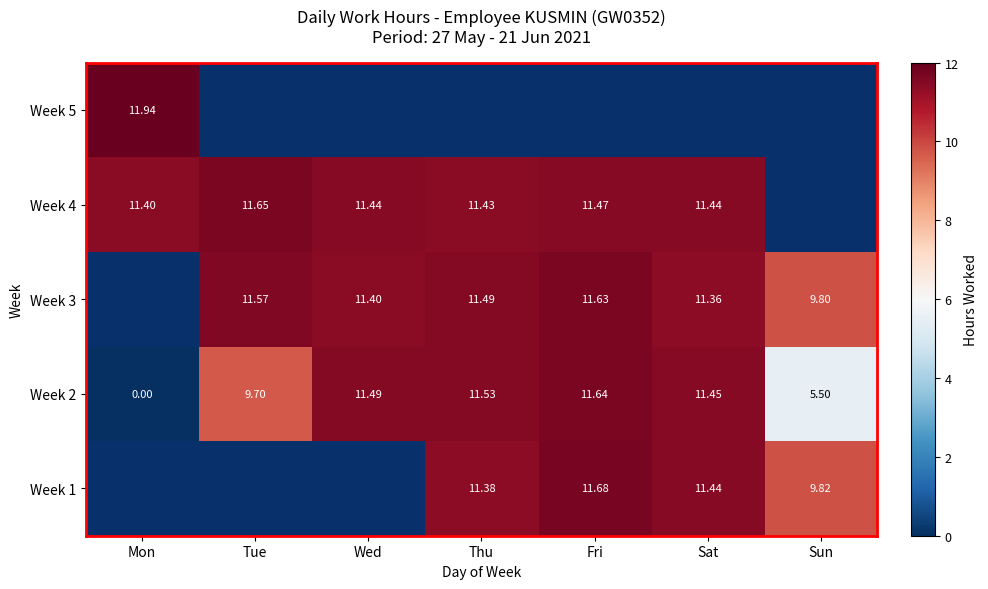

At which category does the chart reach its minimum across all series?

Mon